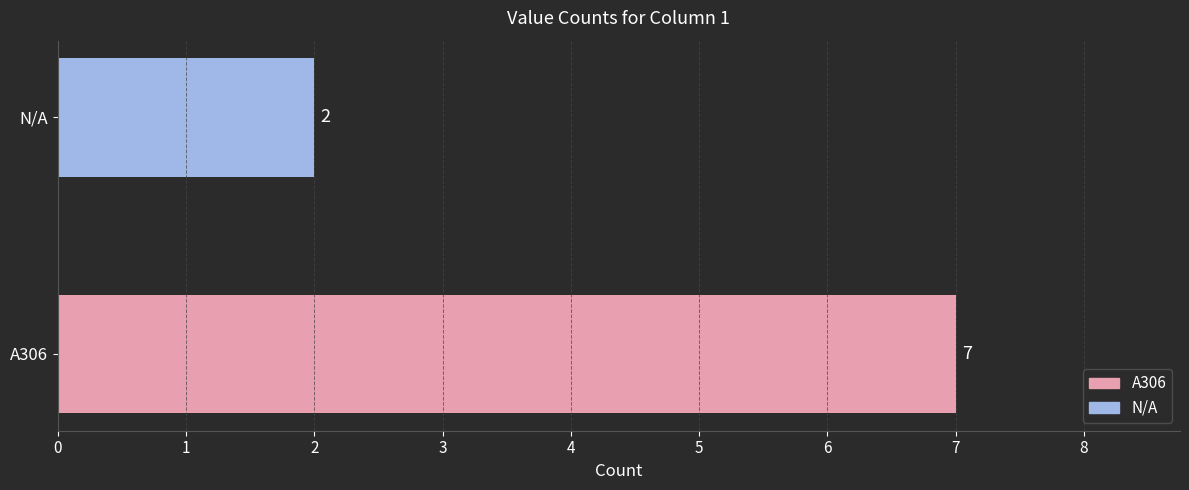

Reading bottom to top, list all the values displayed in this chart.

A306=7	N/A=2